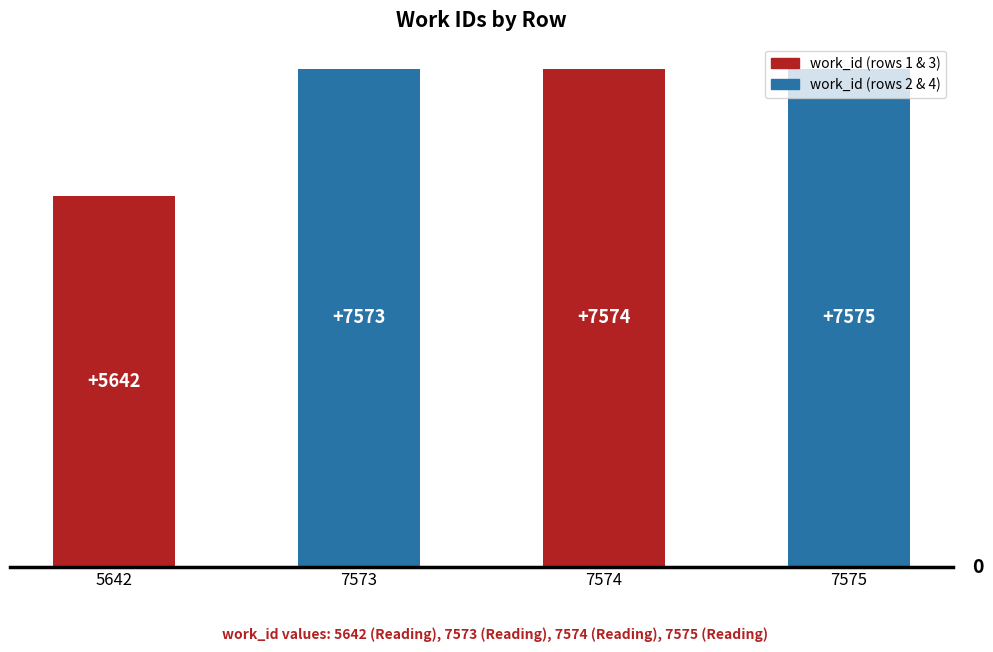

Rank the categories by value from lowest to highest.

5642, 7573, 7574, 7575